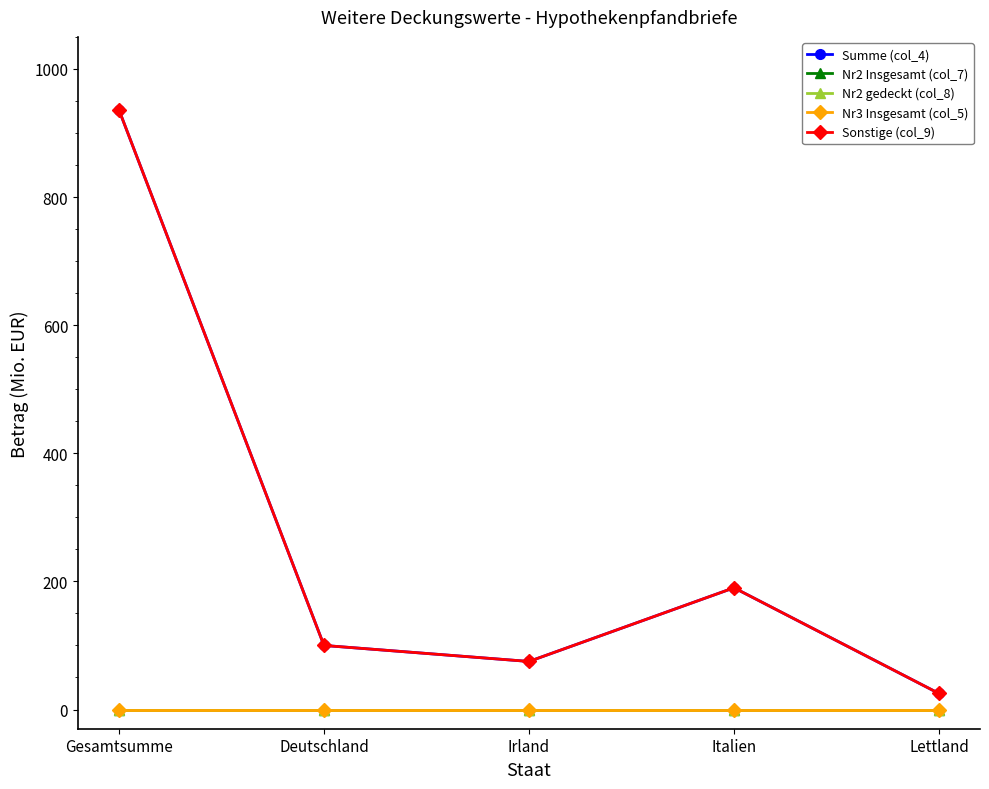

Between Italien and Lettland, which series saw the biggest shift?

Summe (col_4)